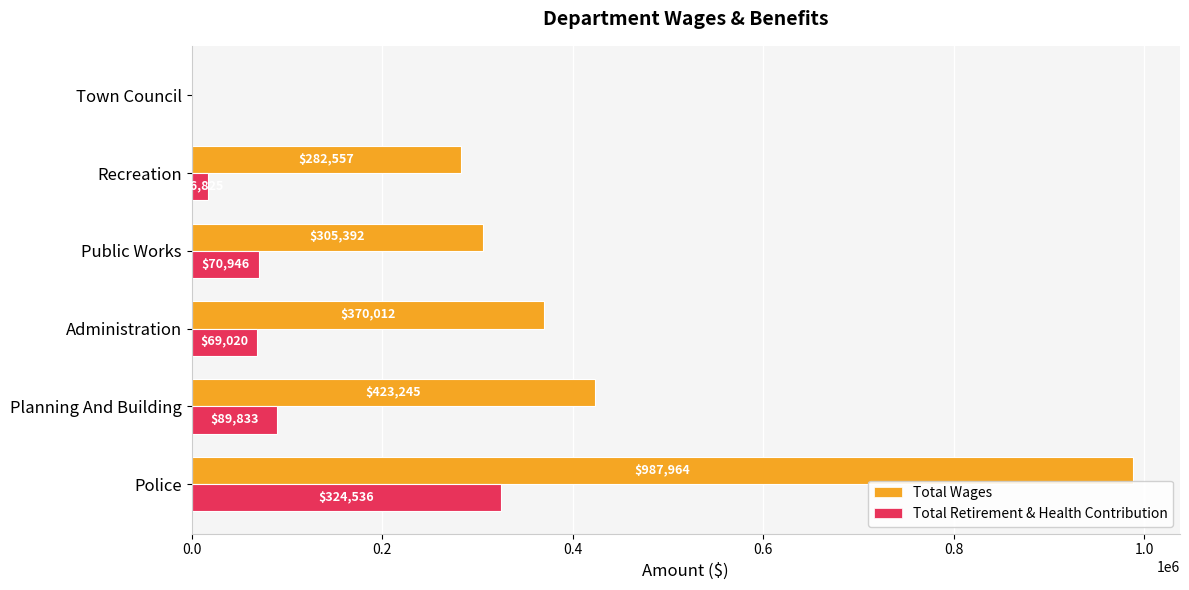

Where is Total Wages nearest to the value 493982?

Planning And Building